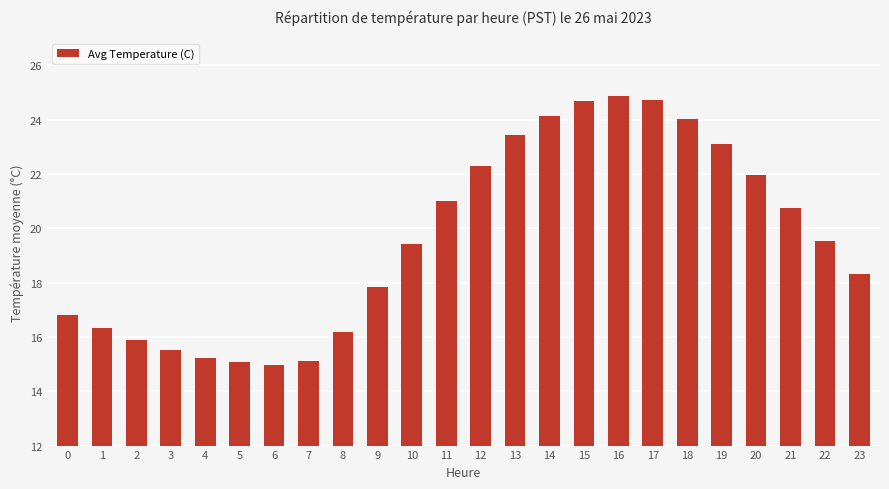

What is the value of the 10th bar from the left?

17.9